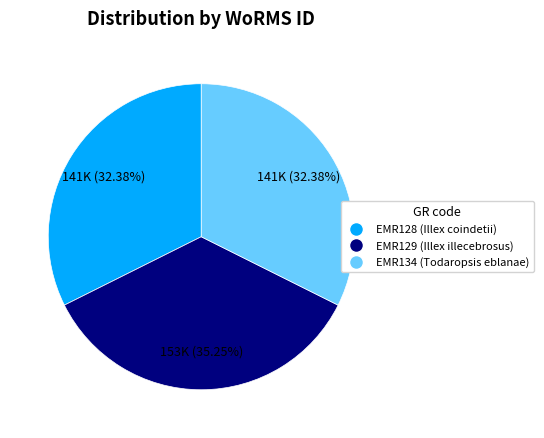

What is the ratio of the value at EMR128 to the value at EMR129?

0.9